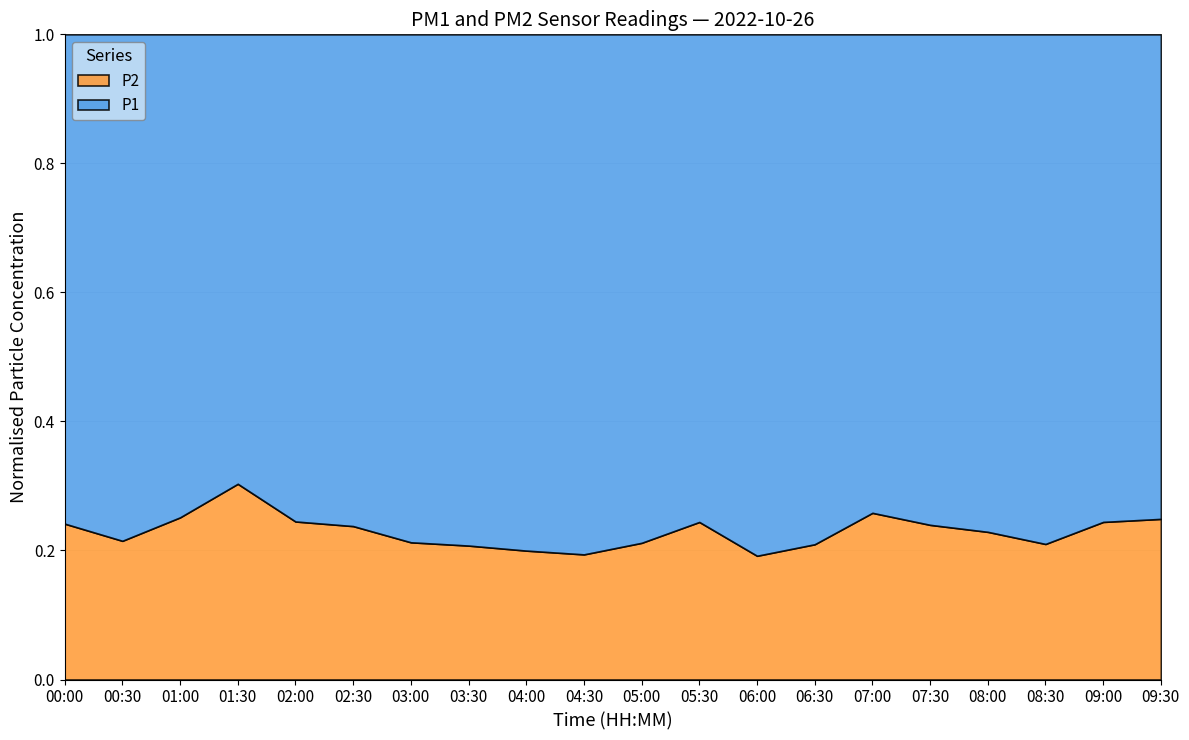

Where is the first local minimum for P1?

01:30